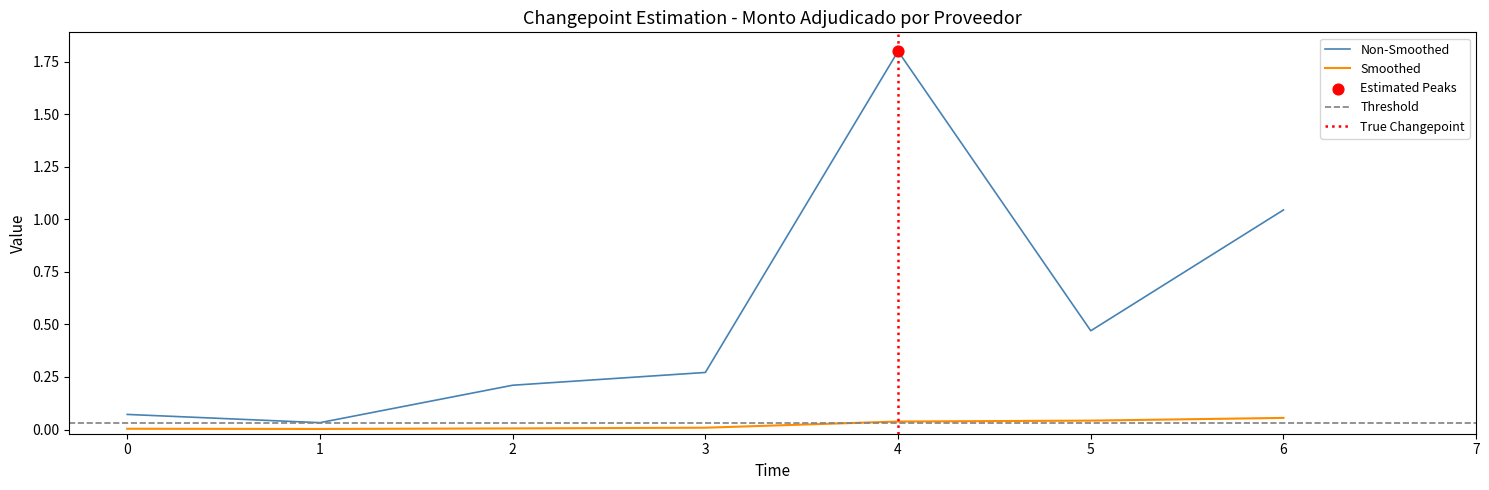

At which label does Non-Smoothed reach its peak?

4